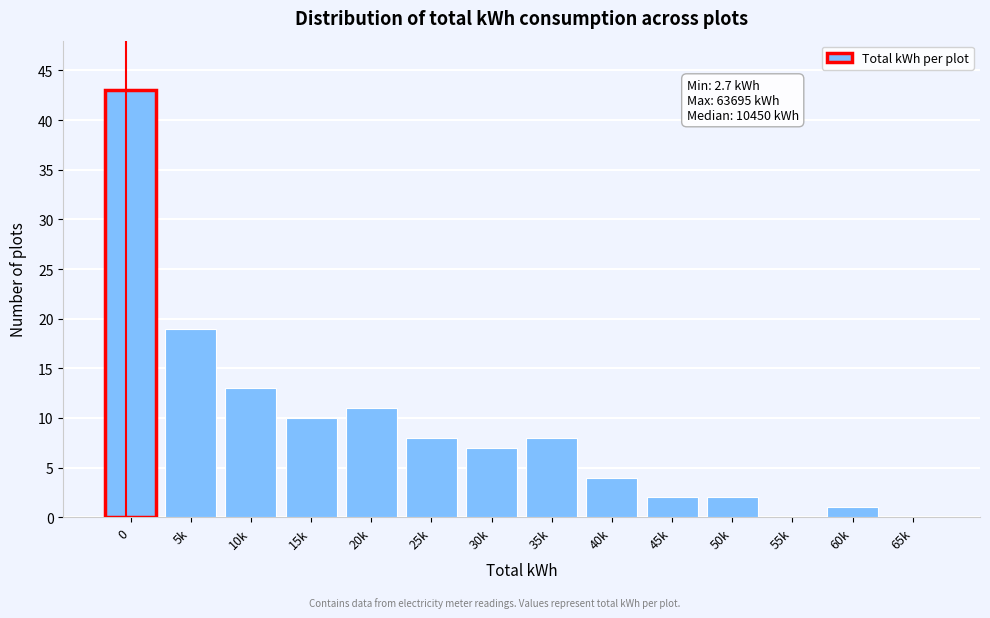

Reading left to right, what are all the values shown in this chart?

0=43	5k=19	10k=13	15k=10	20k=11	25k=8	30k=7	35k=8	40k=4	45k=2	50k=2	55k=0	60k=1	65k=0